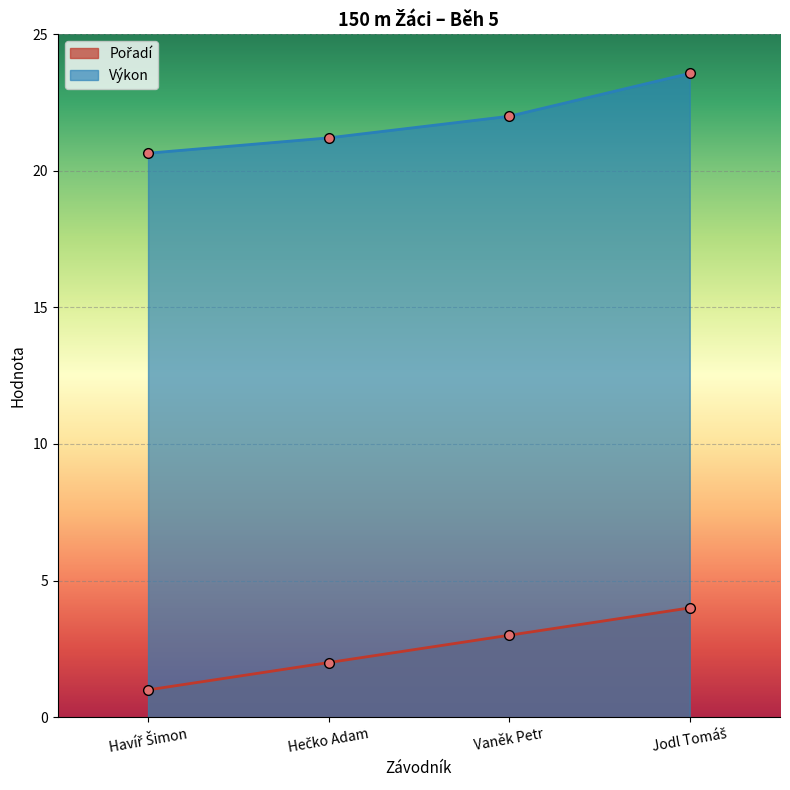

At which category does the chart reach its peak across all series?

Jodl Tomáš